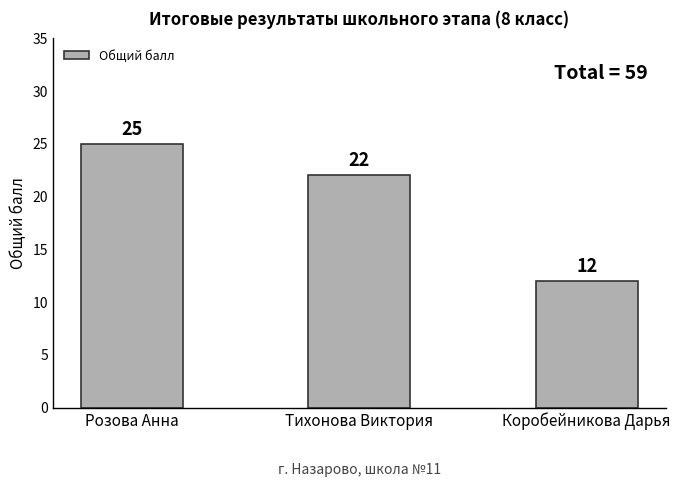

How many bars are there in total?

3